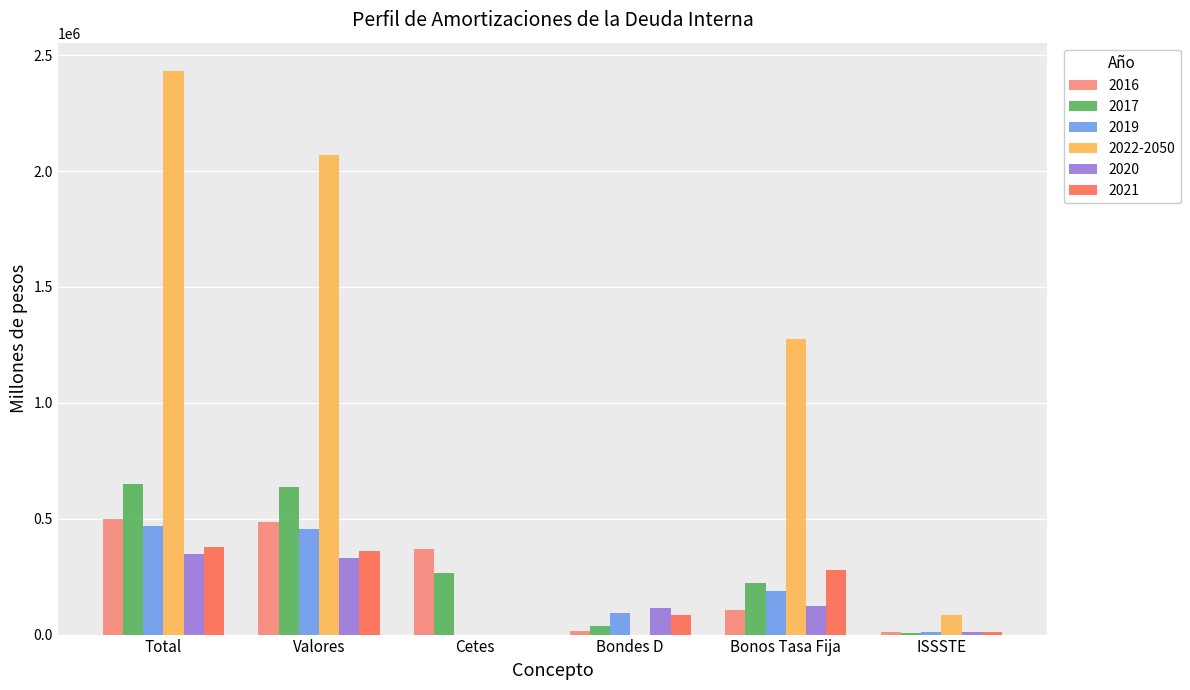

What is the total value across all series at Valores?

4343430.6